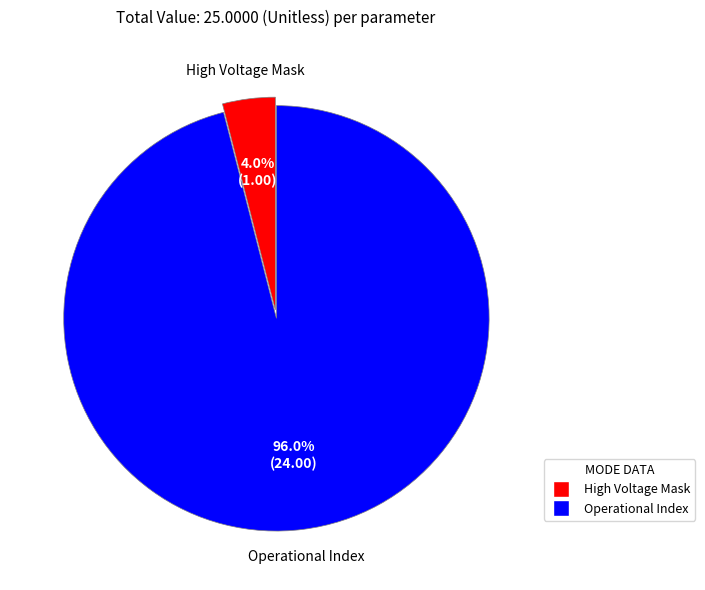

What percentage is the High Voltage Mask slice, to the nearest percent?

4%